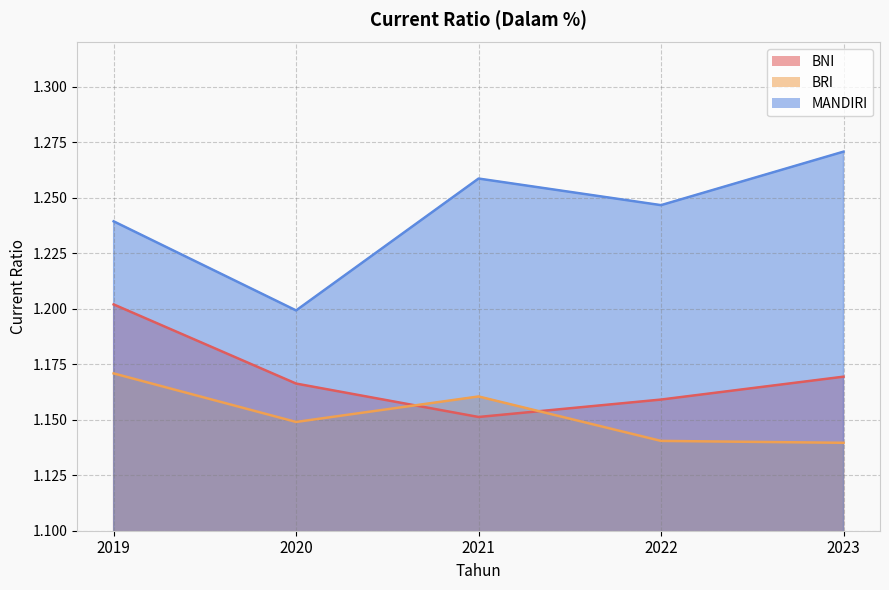

What are all the series names shown in the legend?

BNI, BRI, MANDIRI